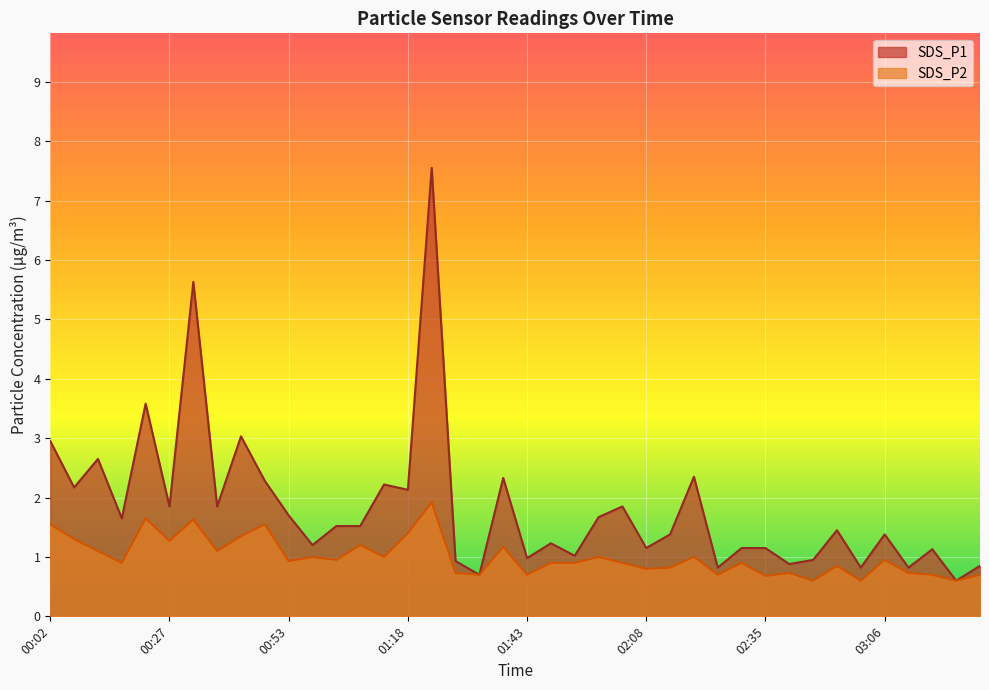

What is the approximate value of SDS_P2 at 00:53?

0.9